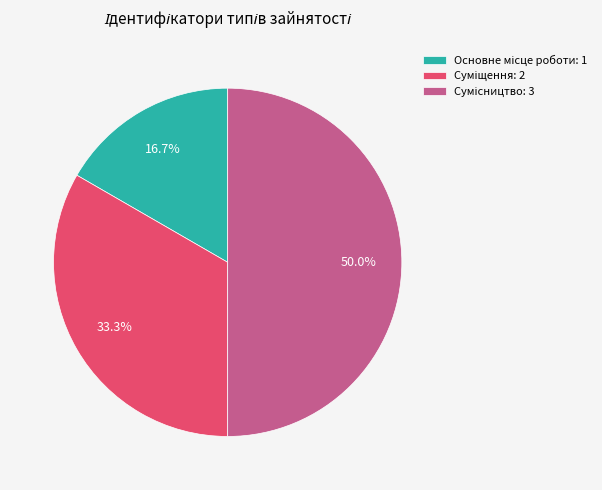

Rank the categories by value from lowest to highest.

Основне місце роботи, Суміщення, Сумісництво